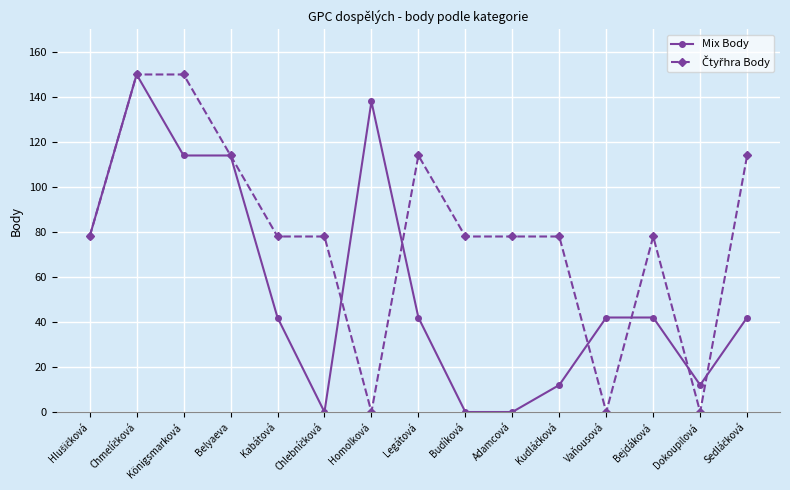

The Mix Body series shows 114 at Belyaeva. True or false?

True